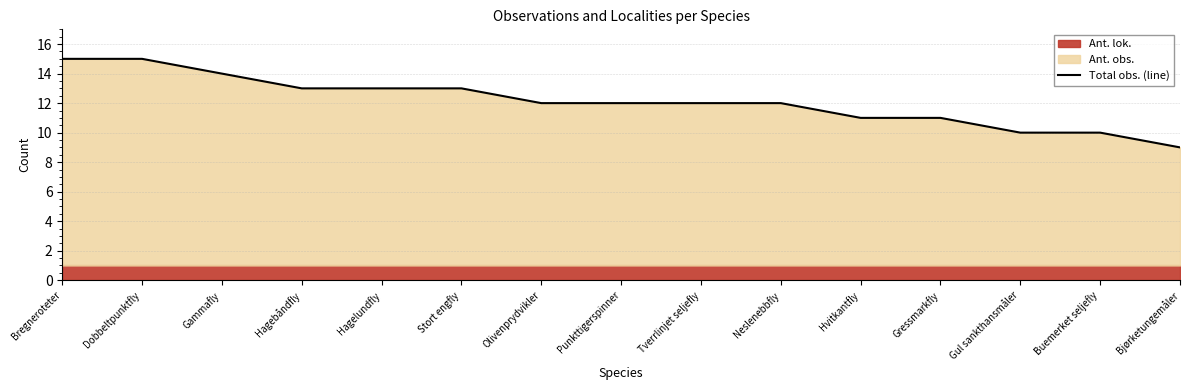

True or false: the data has more than 2 interior local peaks.

False